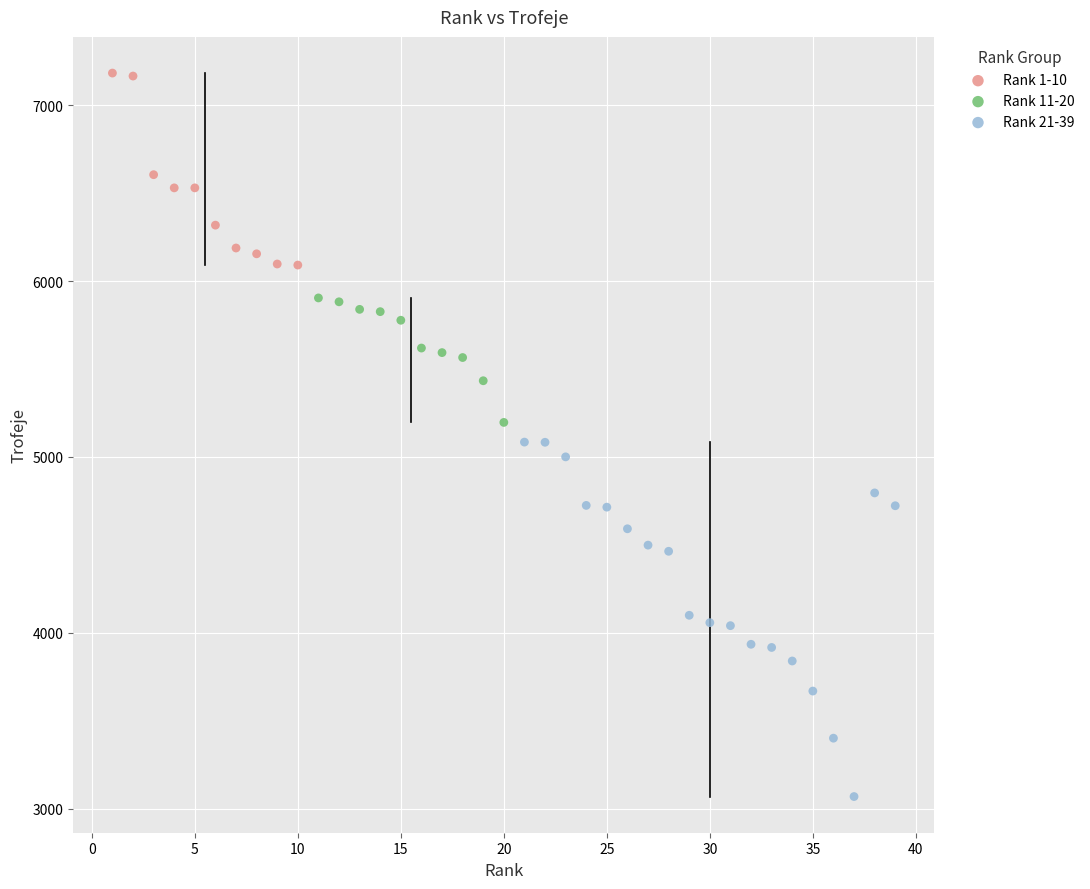

Which series contains the highest Y value?

Rank 1-10